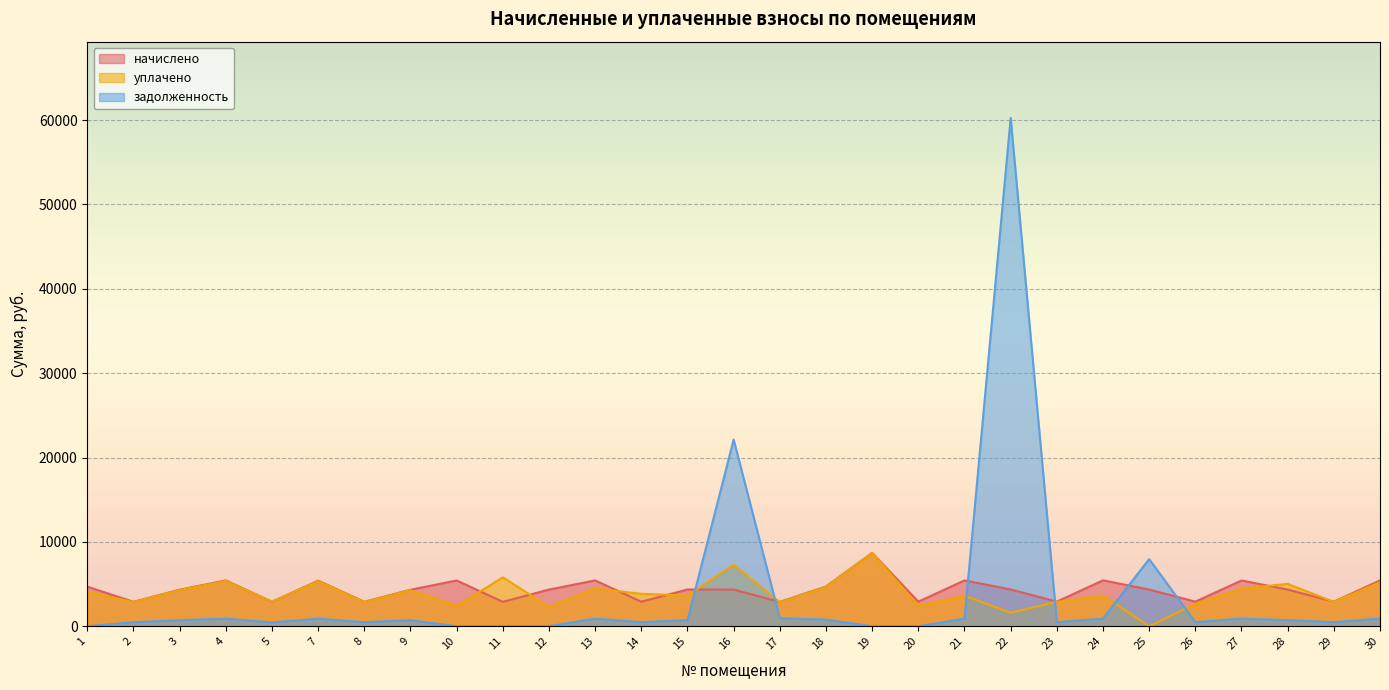

Rank the series by their average value, from highest to lowest.

начислено, уплачено, задолженность